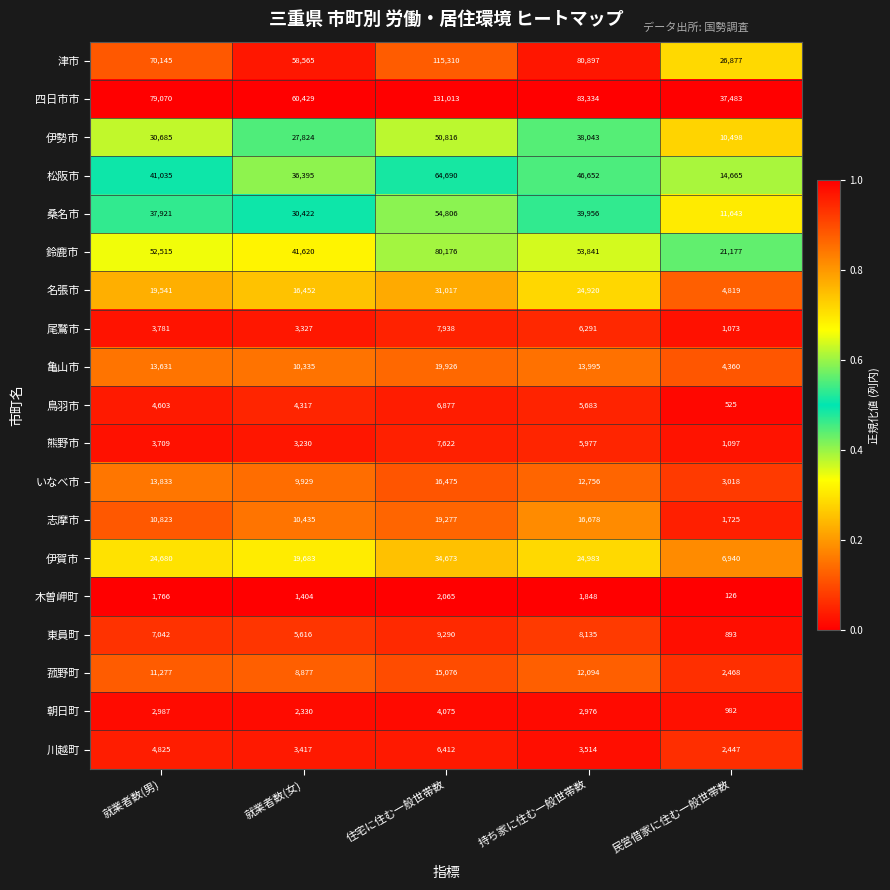

At which category is the sum across all series the highest?

住宅に住む一般世帯数